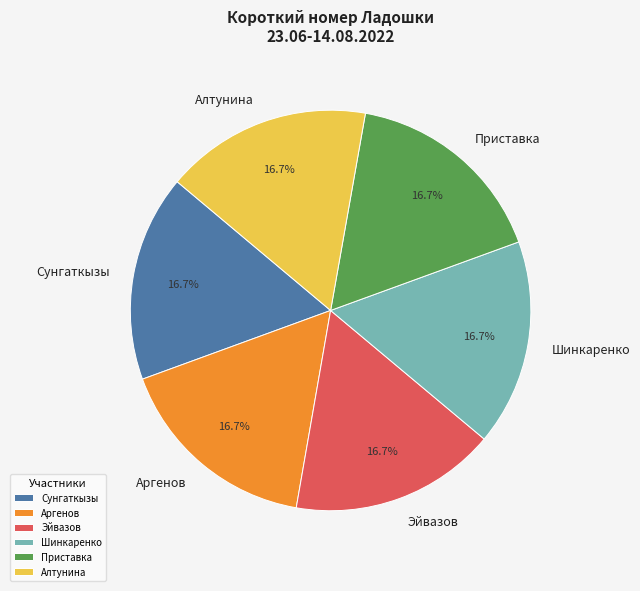

Is the sum of Шинкаренко and Эйвазов greater than half?

No